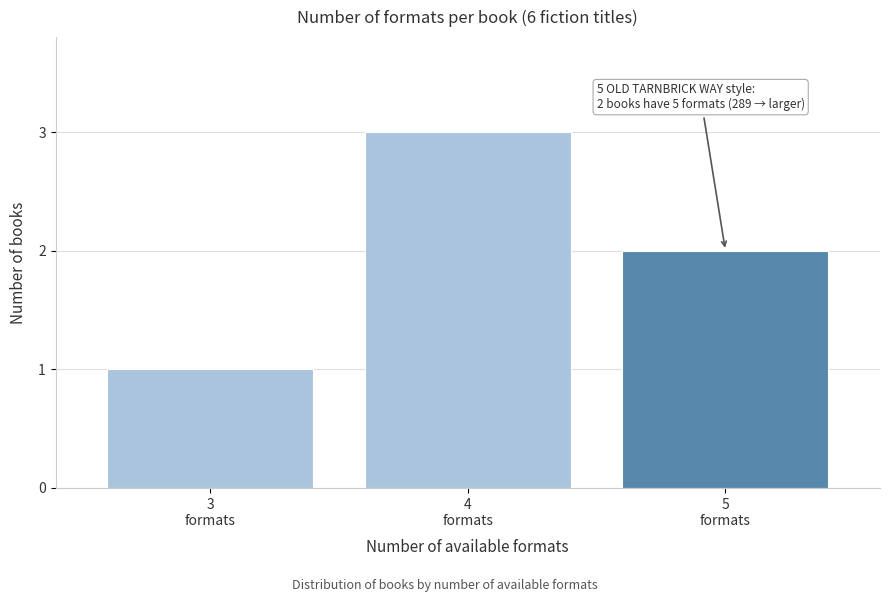

Reading right to left, list all the values displayed in this chart.

2	3	1